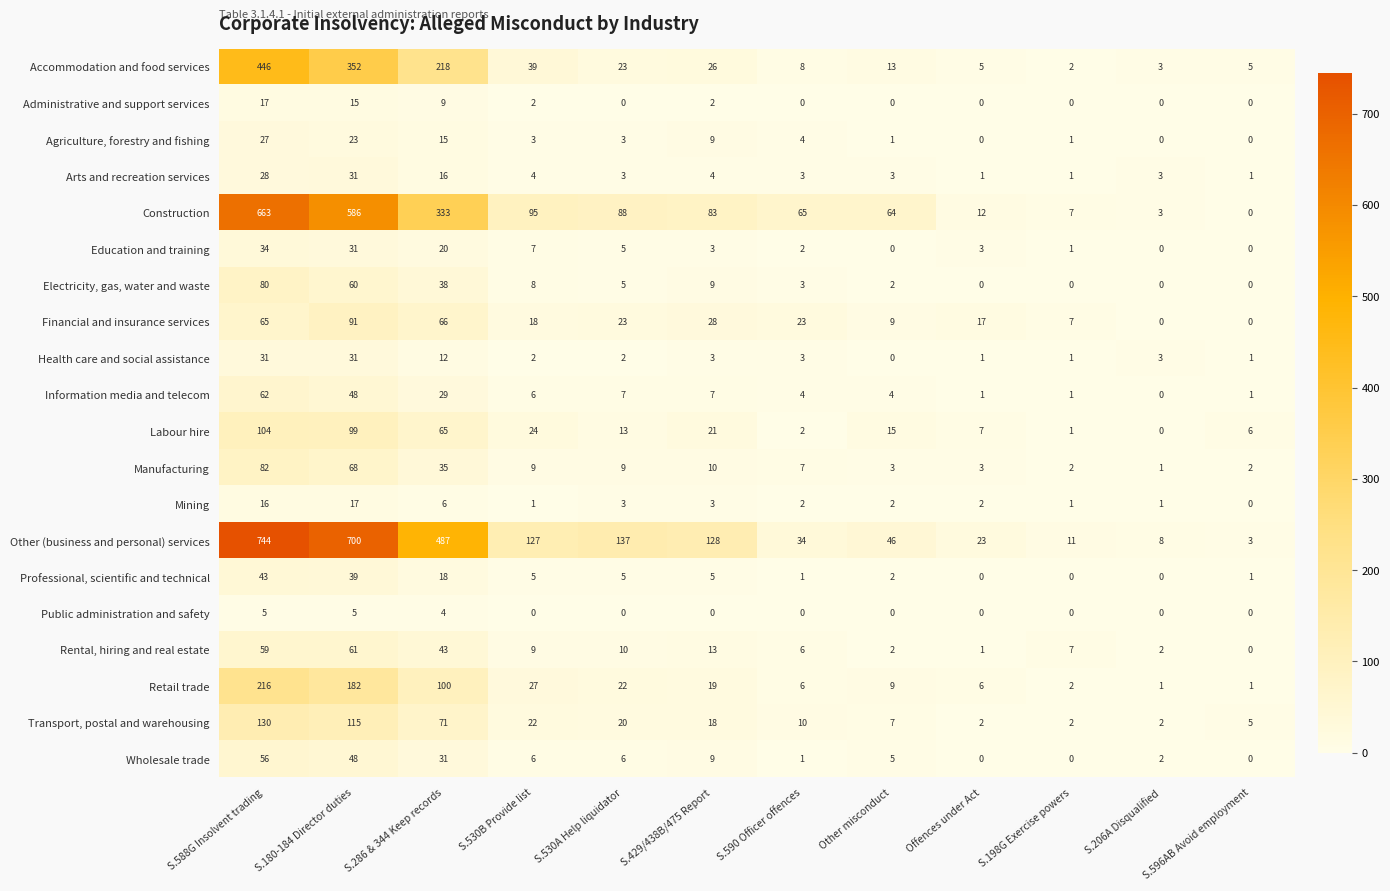

Count the number of categories in the chart.

12